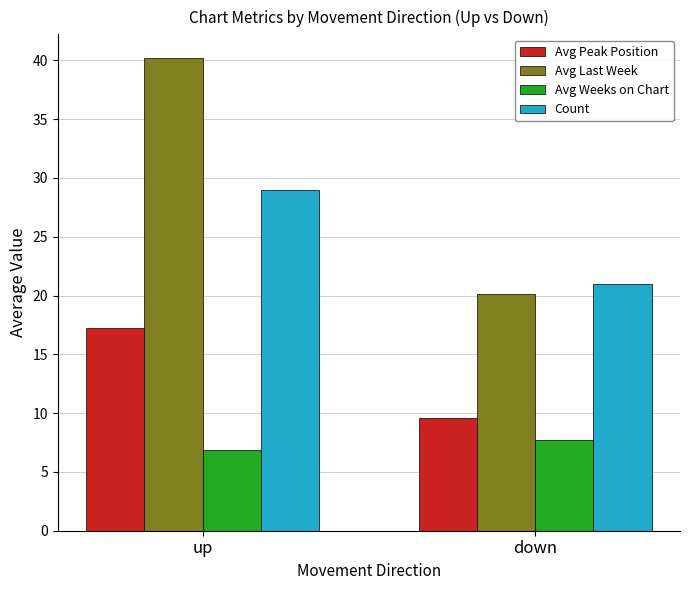

Reading left to right, extract all data points from this chart.

Avg Peak Position: up=17.2	down=9.6
Avg Last Week: up=40.2	down=20.2
Avg Weeks on Chart: up=6.9	down=7.7
Count: up=29.0	down=21.0